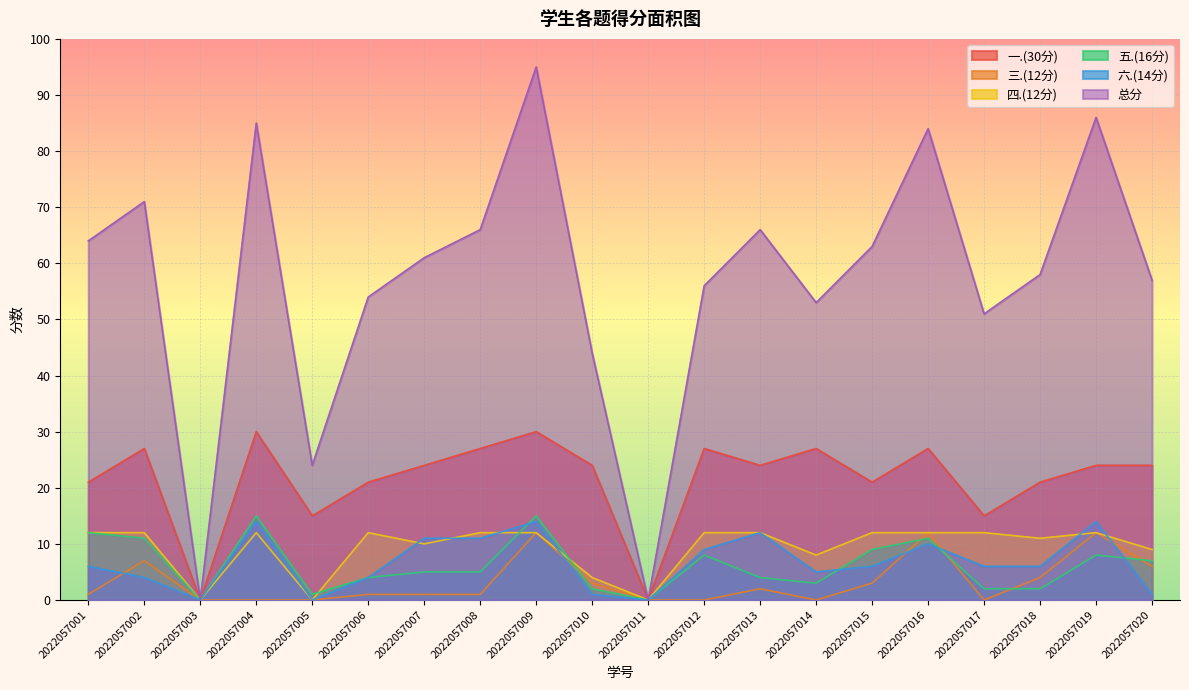

True or false: 三.(12分) and 四.(12分) cross at least once.

False